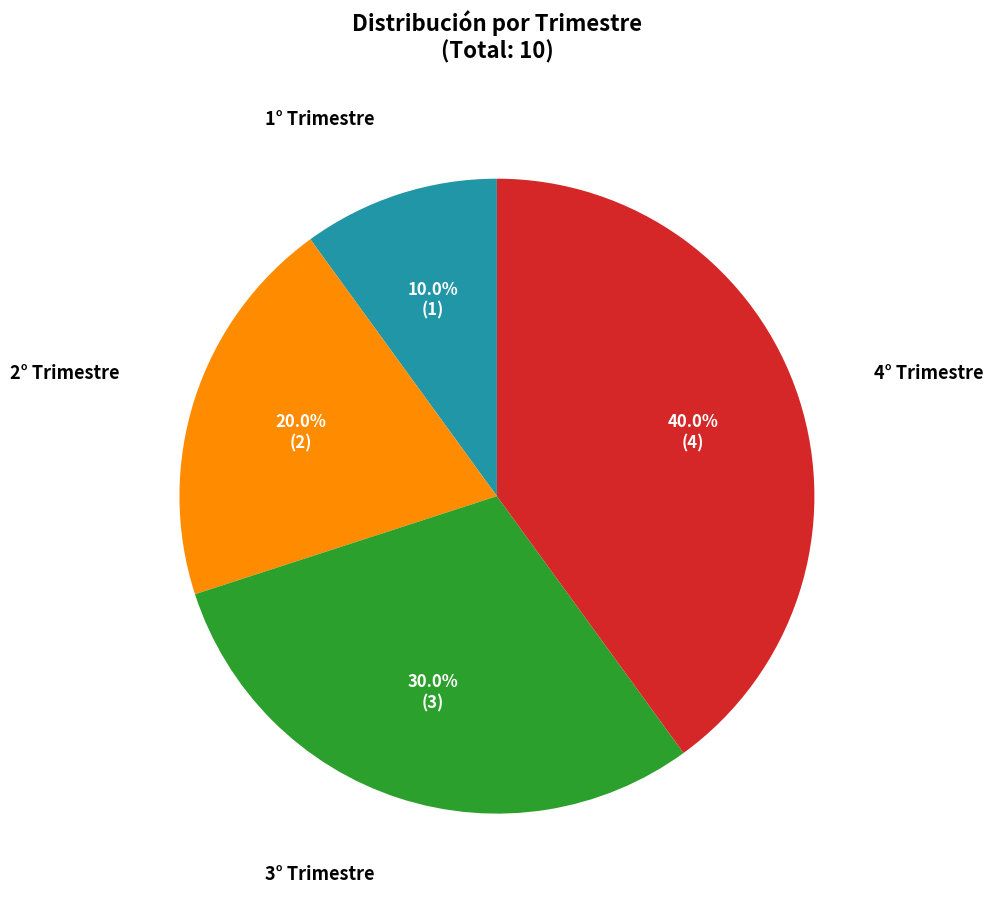

Does any single category account for the majority?

No